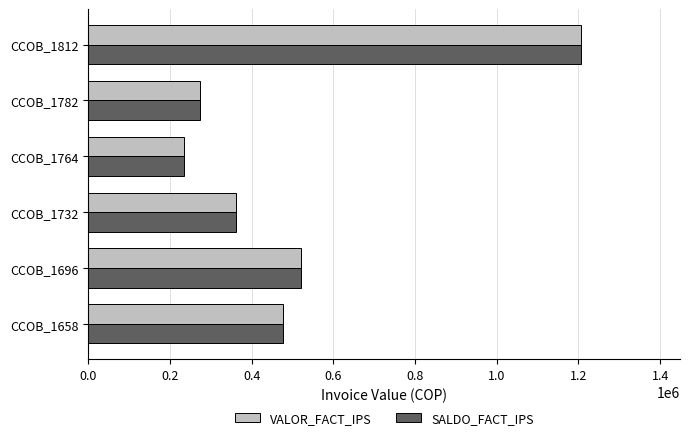

What is the average value of the VALOR_FACT_IPS series?

512720